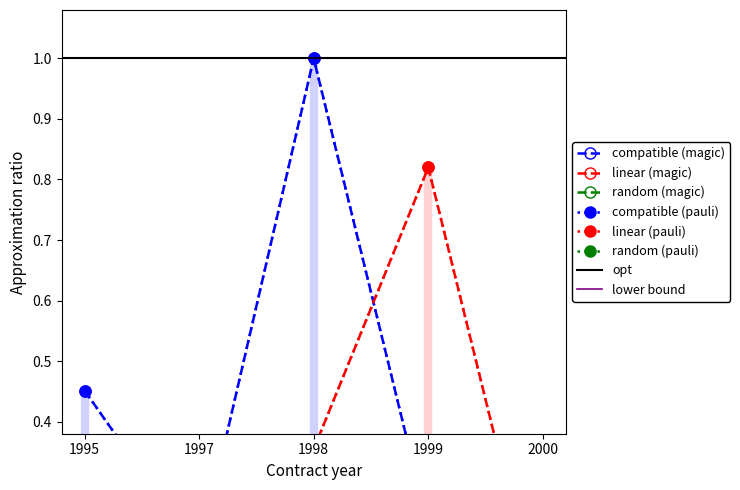

Reading left to right, transcribe all the data shown in this chart.

compatible (magic): 1995=0.5	1997=0.2	1998=1.0	1999=0.2	2000=0.1
linear (magic): 1995=0.1	1997=0.1	1998=0.4	1999=0.8	2000=0.1
random (magic): 1995=0.1	1997=0.0	1998=0.1	1999=0.0	2000=0.0
compatible (pauli): 1995=0.5	1997=0.2	1998=1.0	1999=0.2	2000=0.1
linear (pauli): 1995=0.1	1997=0.1	1998=0.4	1999=0.8	2000=0.1
random (pauli): 1995=0.1	1997=0.0	1998=0.1	1999=0.0	2000=0.0